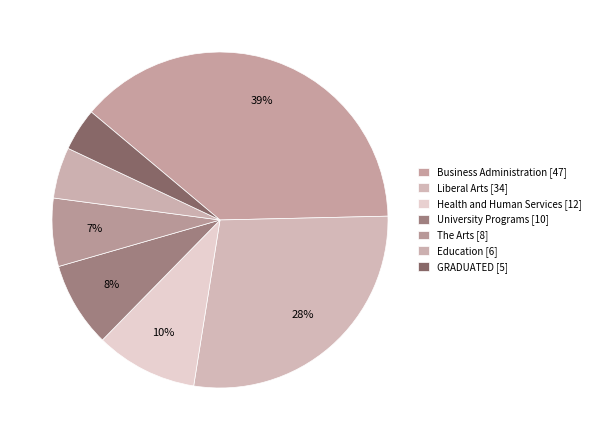

How many slices are in this pie chart?

7